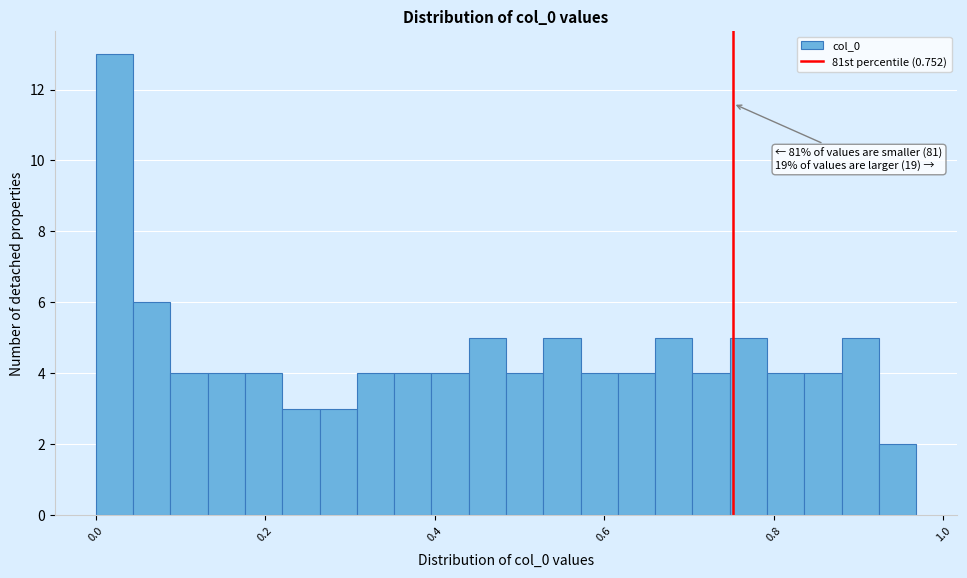

Around what value on the x-axis is the tallest bar? Give the approximate position of its centre, as read against the axis.

0.02